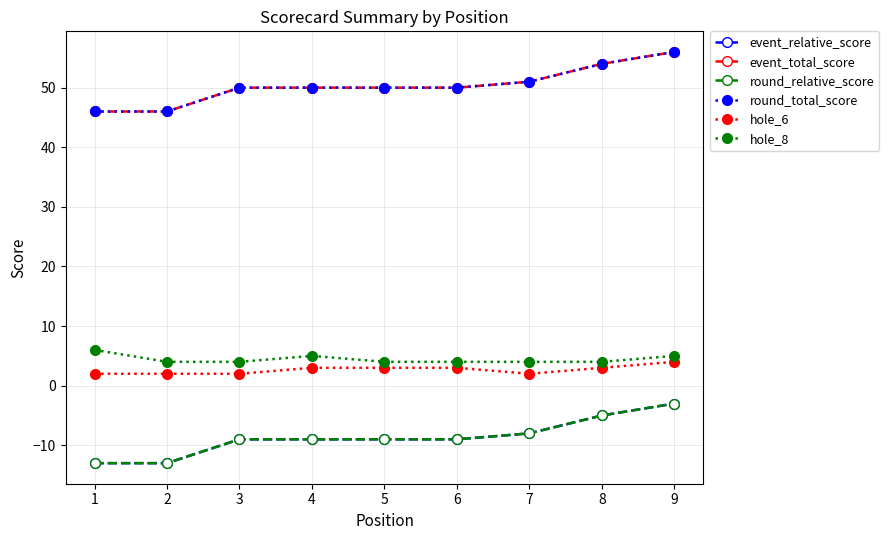

Reading left to right, transcribe all the data shown in this chart.

event_relative_score: -13	-13	-9	-9	-9	-9	-8	-5	-3
event_total_score: 46	46	50	50	50	50	51	54	56
round_relative_score: -13	-13	-9	-9	-9	-9	-8	-5	-3
round_total_score: 46	46	50	50	50	50	51	54	56
hole_6: 2	2	2	3	3	3	2	3	4
hole_8: 6	4	4	5	4	4	4	4	5